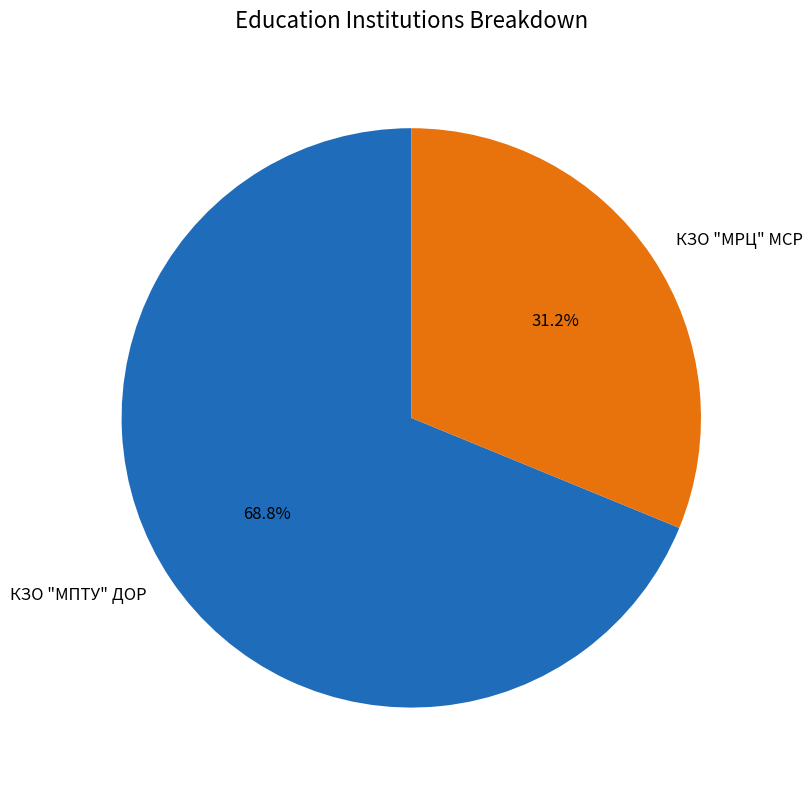

To the nearest percent, what is the difference between the КЗО "МРЦ" МСР and КЗО "МПТУ" ДОР slice percentages?

38%